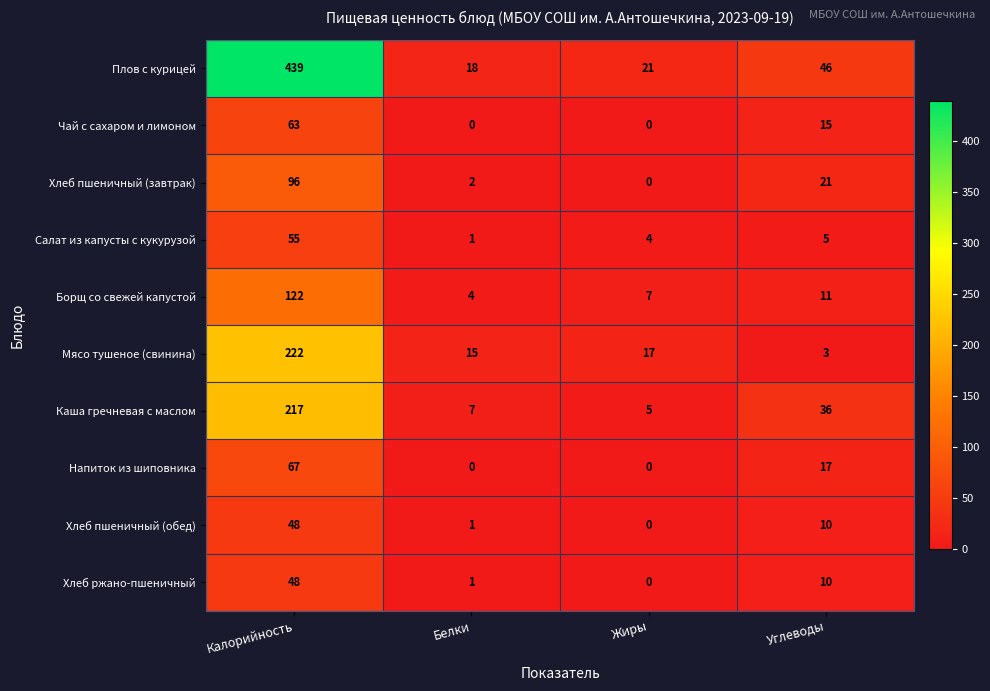

Which label corresponds to the largest value in the chart?

Калорийность